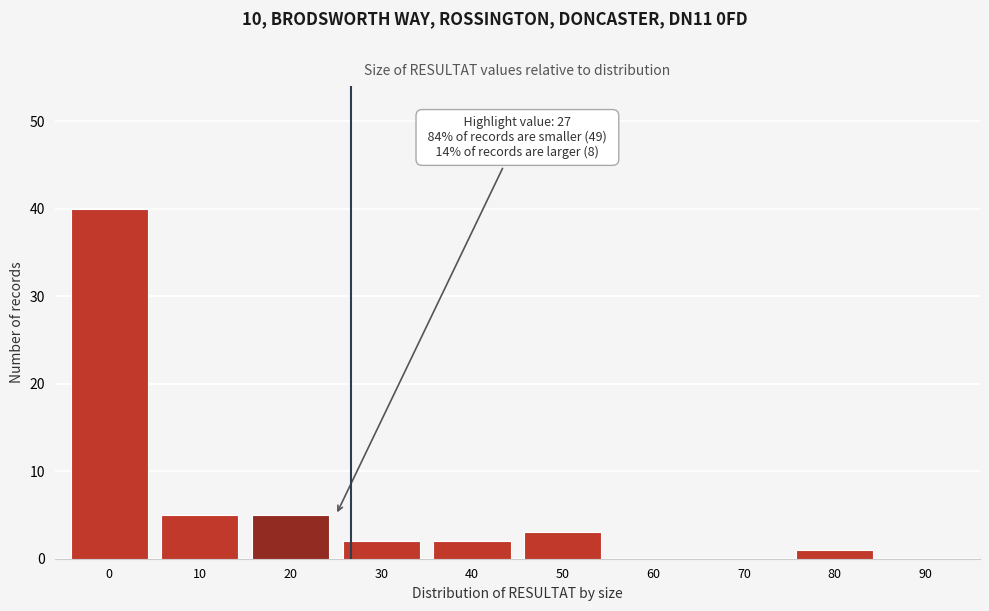

Reading left to right, extract all data points from this chart.

0=40	10=5	20=5	30=2	40=2	50=3	60=0	70=0	80=1	90=0